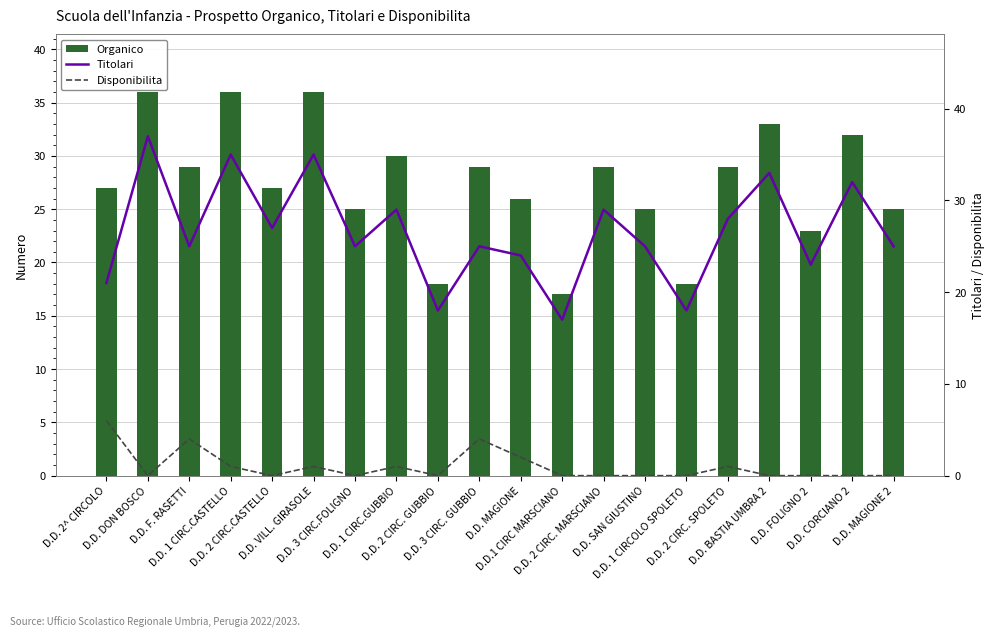

List the series in order of their peak value, lowest first.

Disponibilita, Organico, Titolari